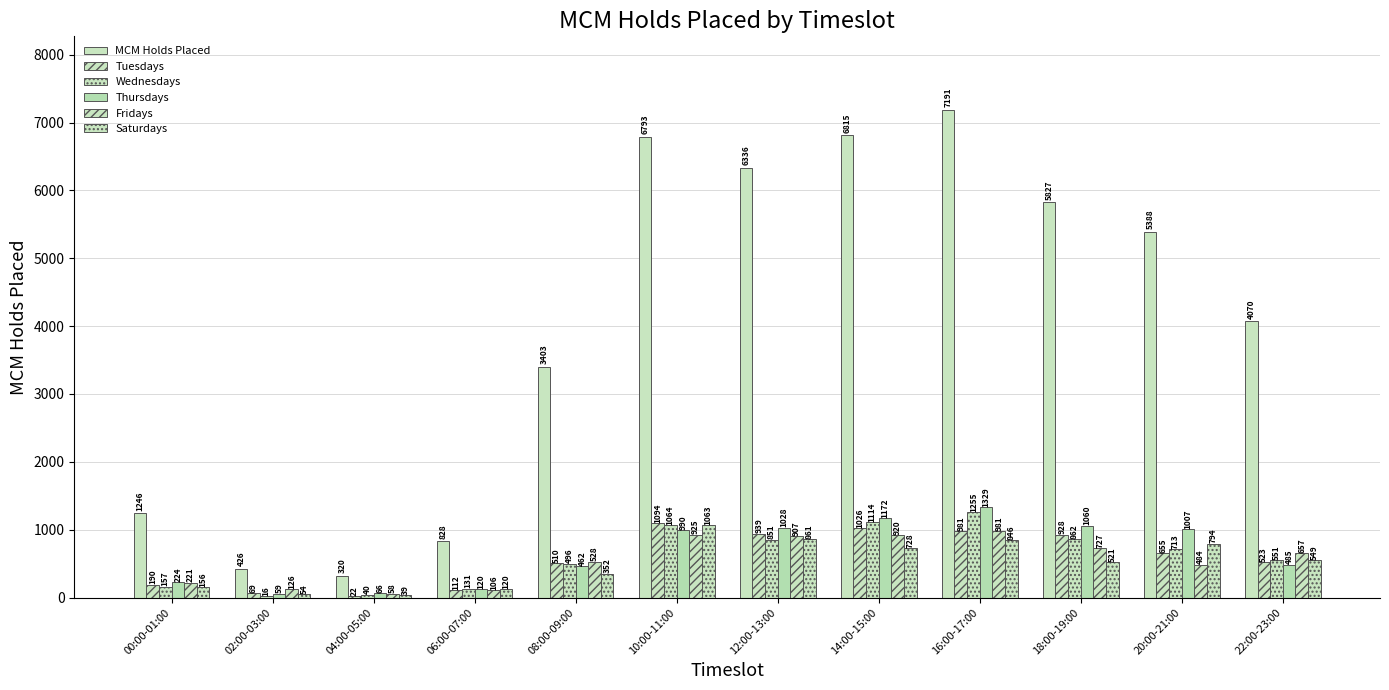

What is the average value of the Tuesdays series?

587